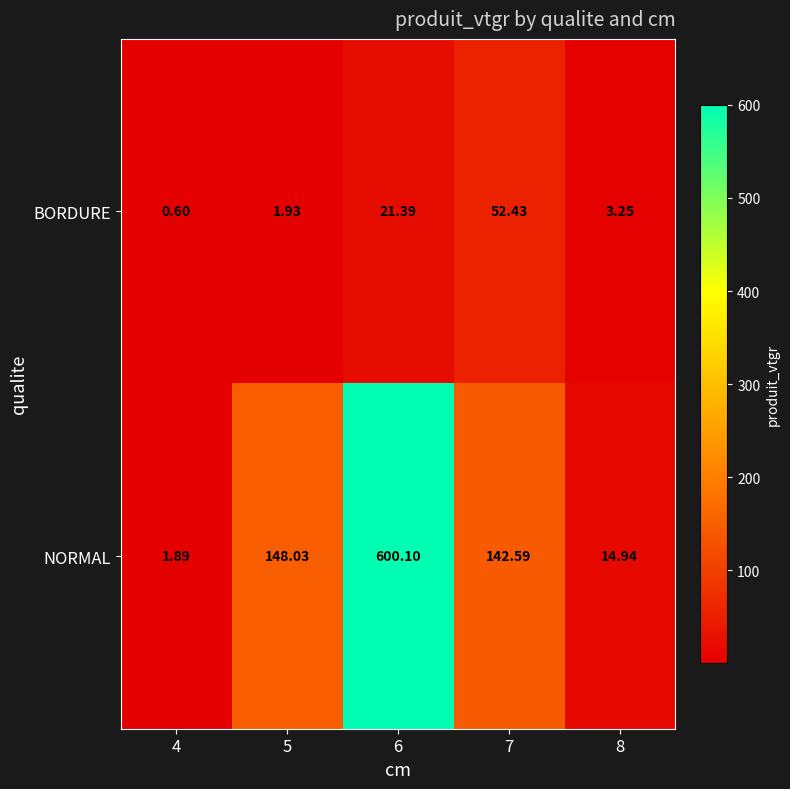

Which series has the largest total across all categories?

NORMAL